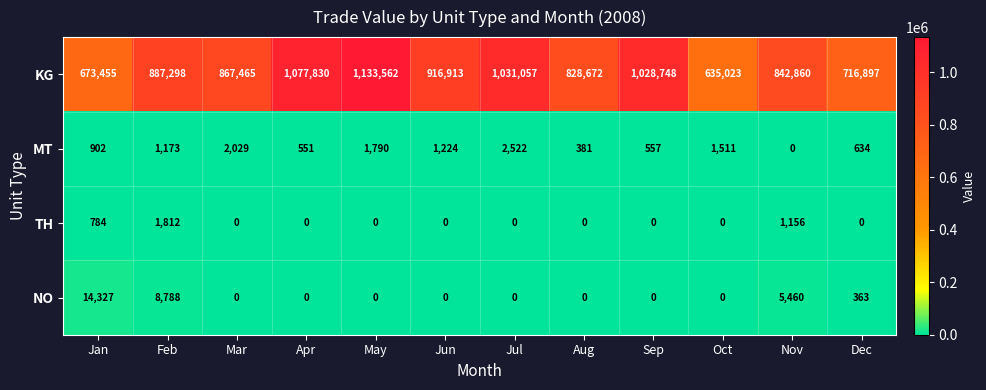

The value of TH at Feb is 2668. True or false?

False